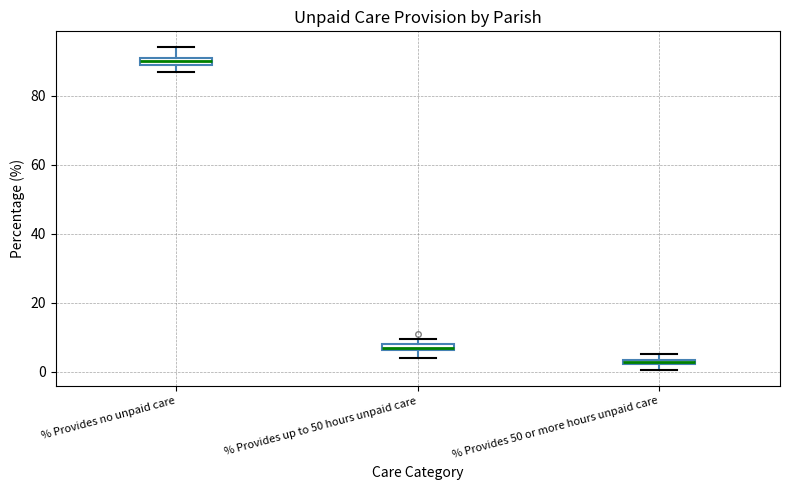

Where does the upper whisker of the box for % Provides no unpaid care end on the y-axis? The values are not printed on the chart, so give them approximately, as read against the axis.

94